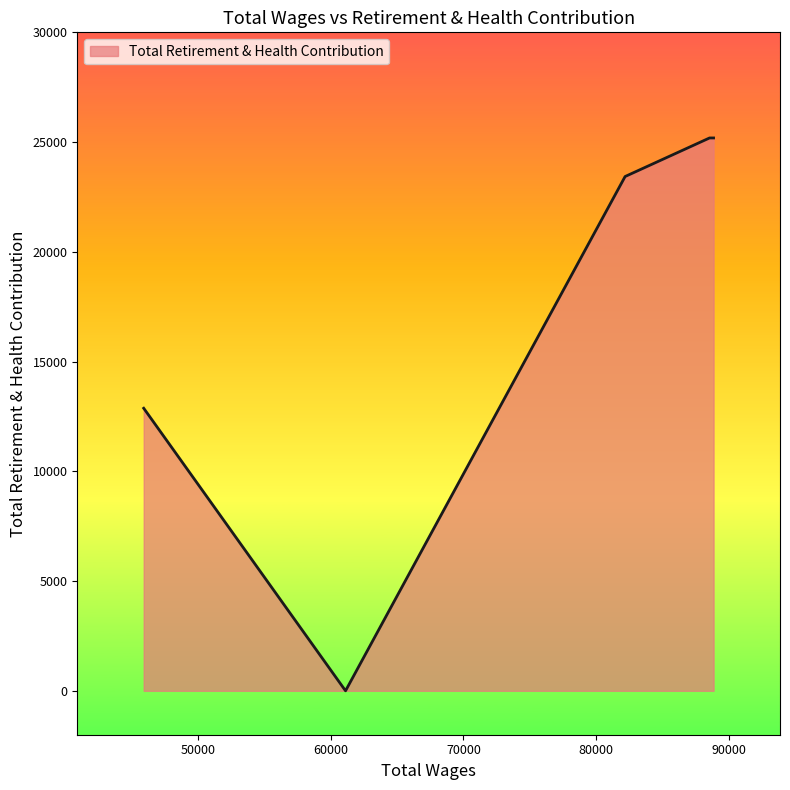

True or false: the data has more than 2 interior local peaks.

False